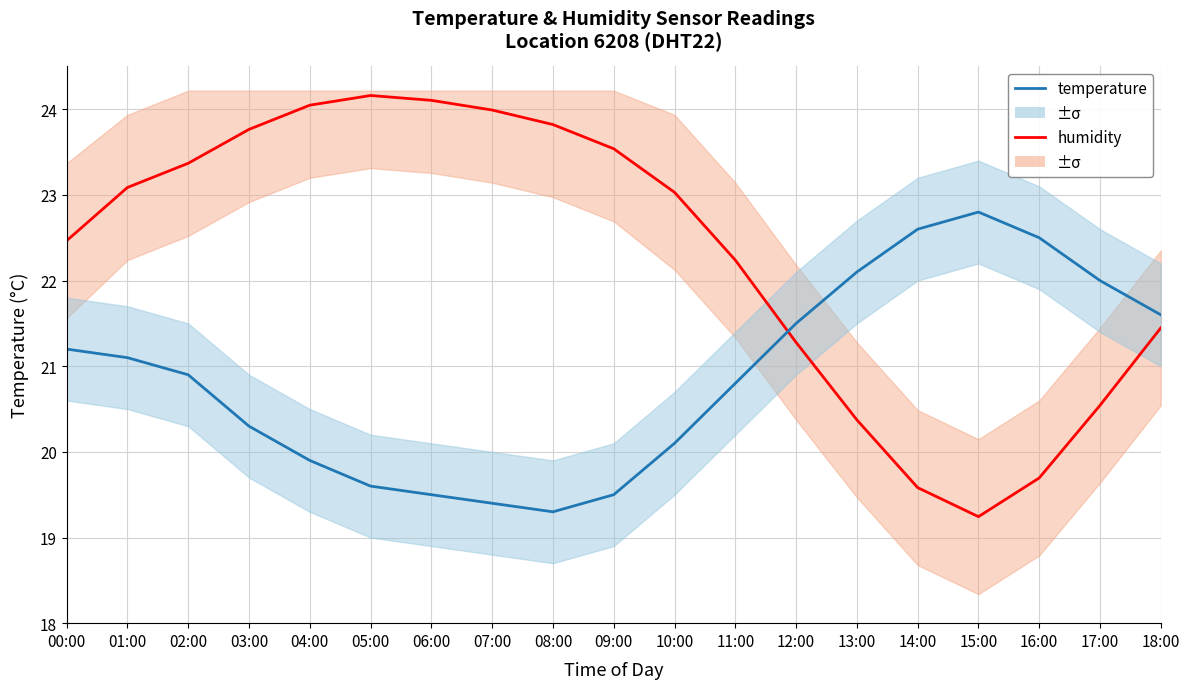

Which series ends up on top after the final intersection of humidity and temperature?

temperature